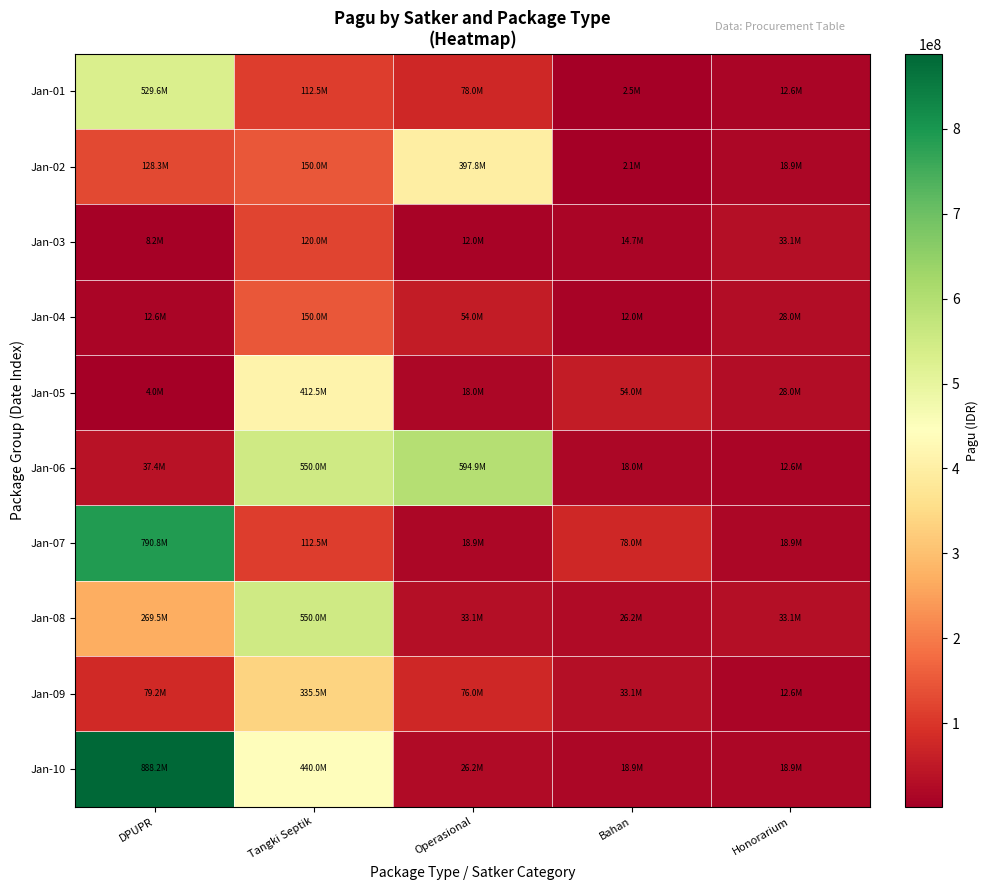

Reading left to right, list all the values displayed in this chart.

Jan-01: DPUPR=529578100	Tangki Septik=112500000	Operasional=78000000	Bahan=2500000	Honorarium=12645000
Jan-02: DPUPR=128300000	Tangki Septik=150000000	Operasional=397777000	Bahan=2081000	Honorarium=18945000
Jan-03: DPUPR=8214400	Tangki Septik=120000000	Operasional=12000000	Bahan=14710000	Honorarium=33100000
Jan-04: DPUPR=12645000	Tangki Septik=150000000	Operasional=54000000	Bahan=12000000	Honorarium=27954988
Jan-05: DPUPR=3960000	Tangki Septik=412500000	Operasional=18000000	Bahan=54000000	Honorarium=27954997
Jan-06: DPUPR=37360000	Tangki Septik=550000000	Operasional=594900000	Bahan=18000000	Honorarium=12645000
Jan-07: DPUPR=790763000	Tangki Septik=112500000	Operasional=18945000	Bahan=78000000	Honorarium=18945000
Jan-08: DPUPR=269495000	Tangki Septik=550000000	Operasional=33100000	Bahan=26250000	Honorarium=33100000
Jan-09: DPUPR=79185000	Tangki Septik=335500000	Operasional=75960000	Bahan=33100000	Honorarium=12645000
Jan-10: DPUPR=888158200	Tangki Septik=440000000	Operasional=26250000	Bahan=18945000	Honorarium=18945000